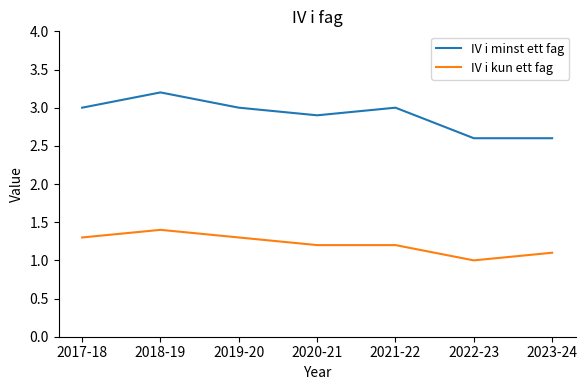

What is the difference between the IV i minst ett fag values at 2020-21 and 2023-24?

0.3